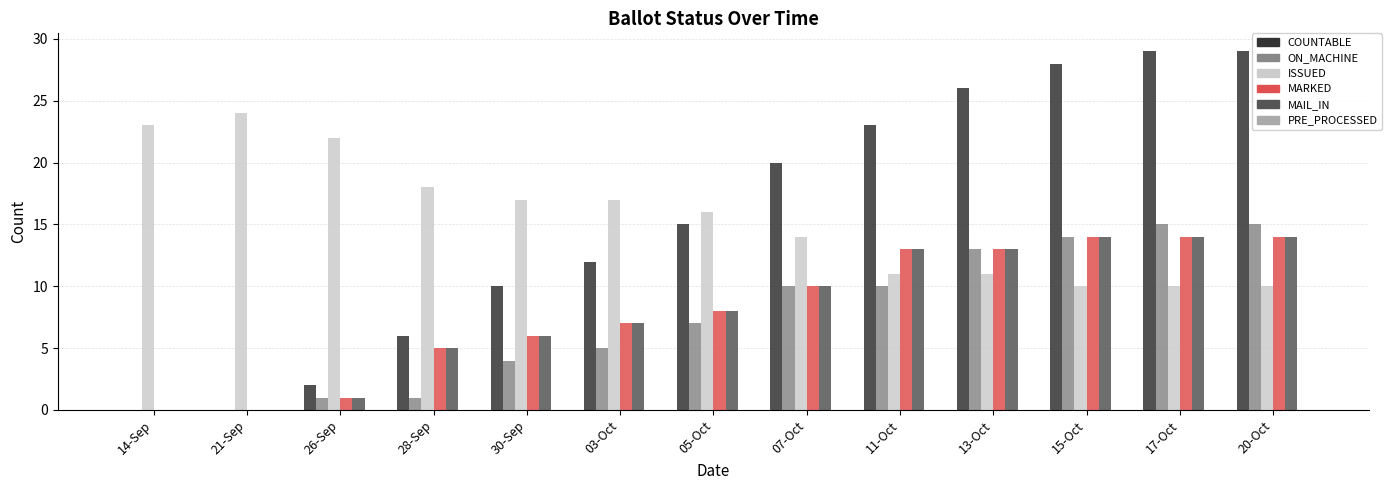

At which label is MAIL_IN closest to 7?

03-Oct